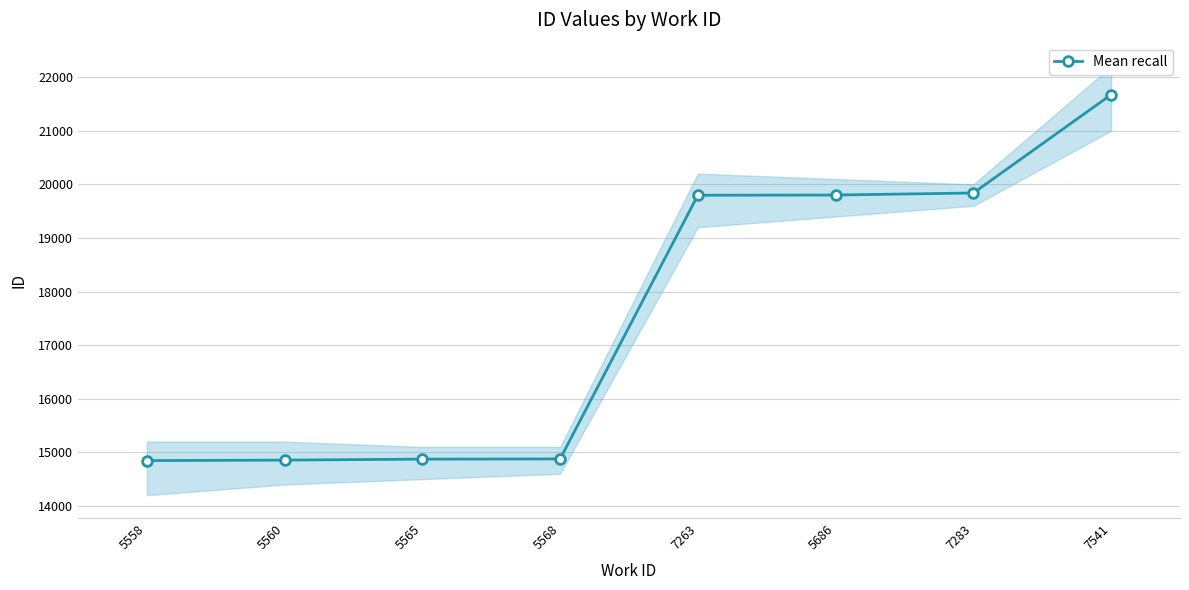

Which has a higher value, 5565 or 5560?

5565